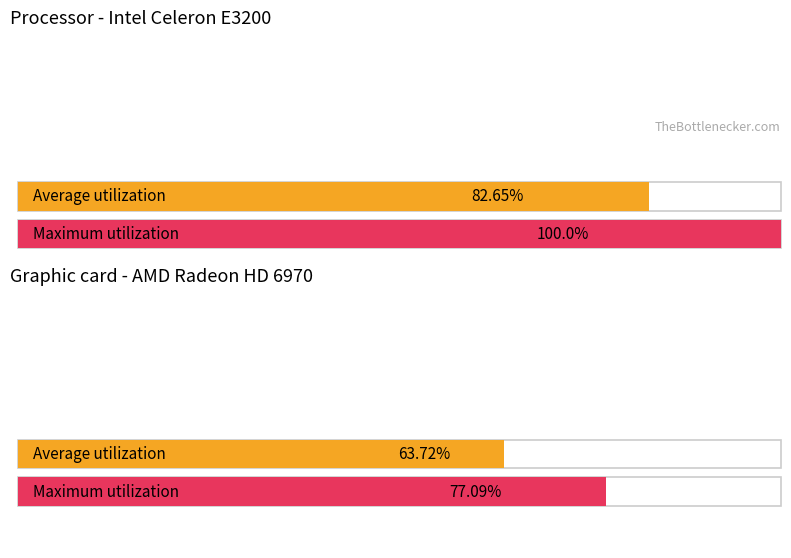

Is the value of Average utilization at 3 greater than the value of Maximum utilization at 16?

No